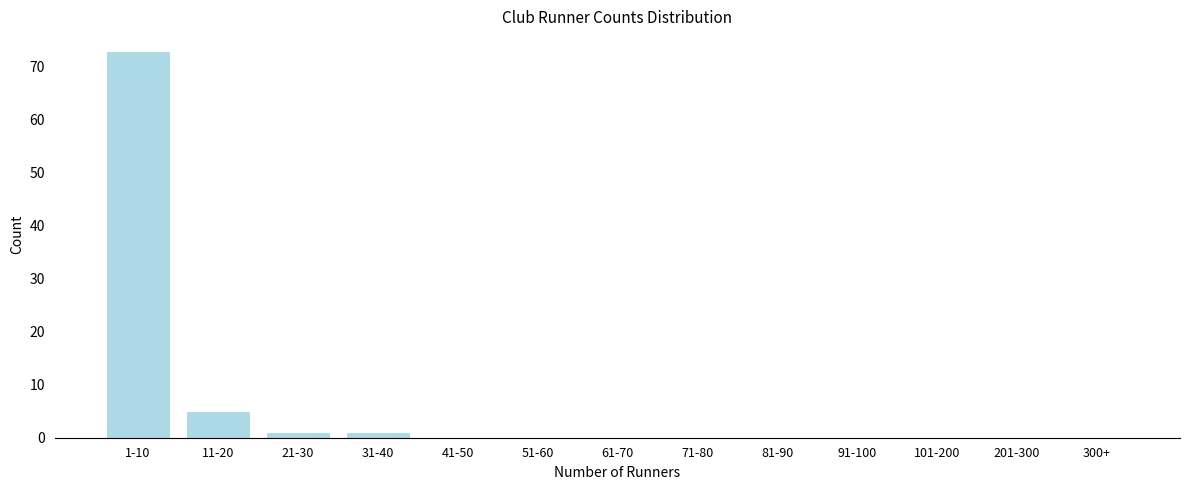

Reading left to right, list all the values displayed in this chart.

1-10=73	11-20=5	21-30=1	31-40=1	41-50=0	51-60=0	61-70=0	71-80=0	81-90=0	91-100=0	101-200=0	201-300=0	300+=0